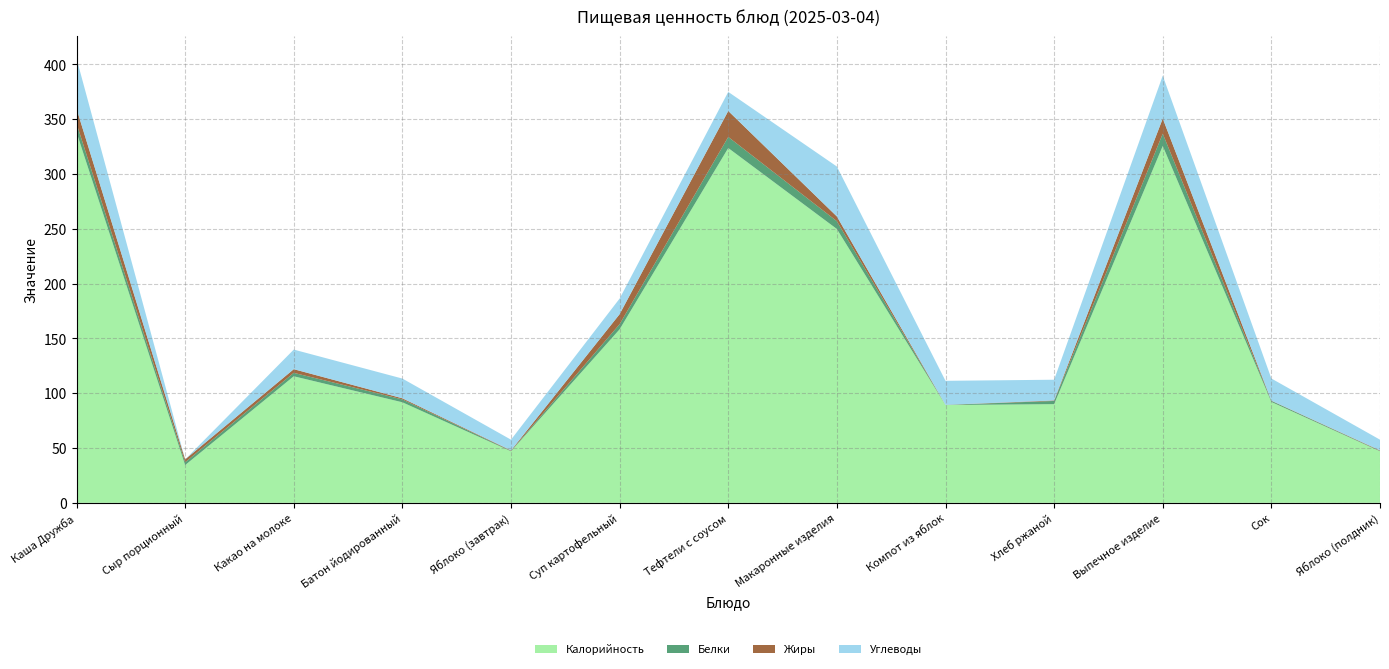

Reading left to right, transcribe all the data shown in this chart.

Калорийность: 338.0	34.4	115.4	91.7	47.0	158.2	323.6	249.7	89.2	90.0	325.4	92.0	47.0
Белки: 8.1	2.6	3.1	2.6	0.4	4.7	10.1	7.1	0.1	2.9	11.3	1.0	0.4
Жиры: 13.5	2.6	3.3	1.0	0.4	9.1	23.7	4.3	0.1	0.5	13.8	0.2	0.4
Углеводы: 45.8	0.0	17.9	18.0	9.8	14.2	17.4	45.5	21.9	18.9	39.2	20.2	9.8